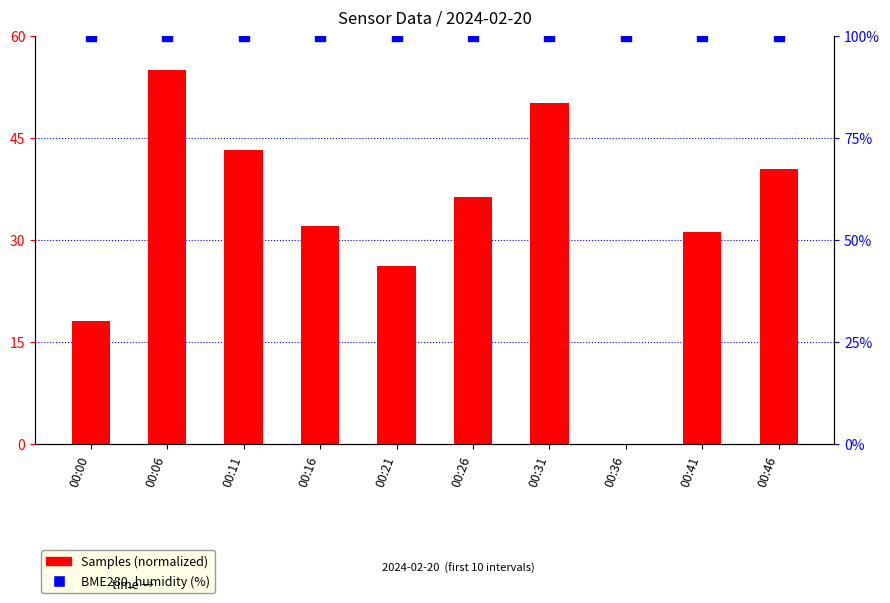

Which series has the largest total across all categories?

BME280_humidity (%)